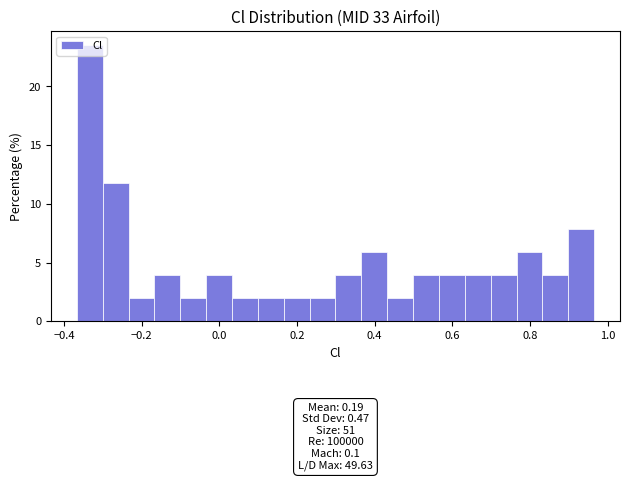

Read against the x-axis, roughly where is the centre of the tallest bar?

-0.34